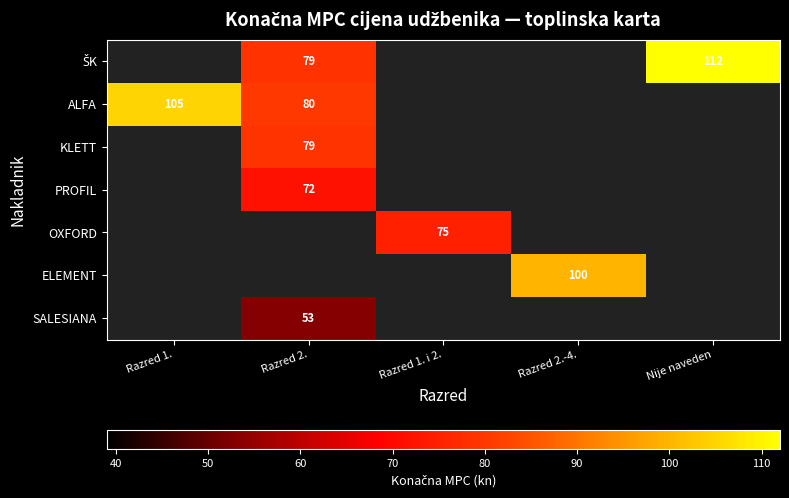

Which label corresponds to the largest value in the chart?

Nije naveden